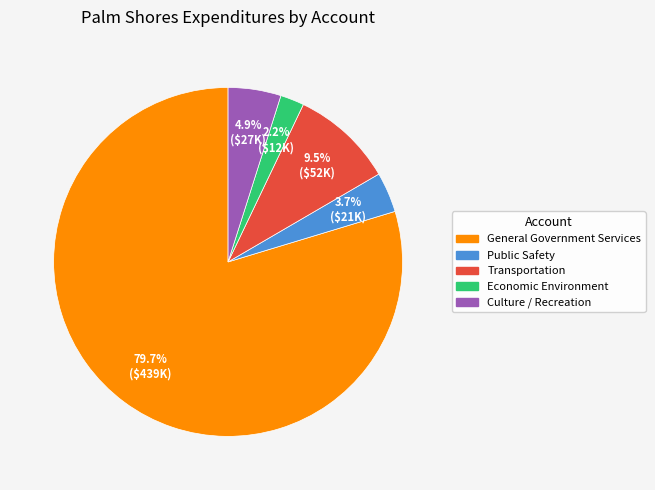

How many slices are in this pie chart?

5